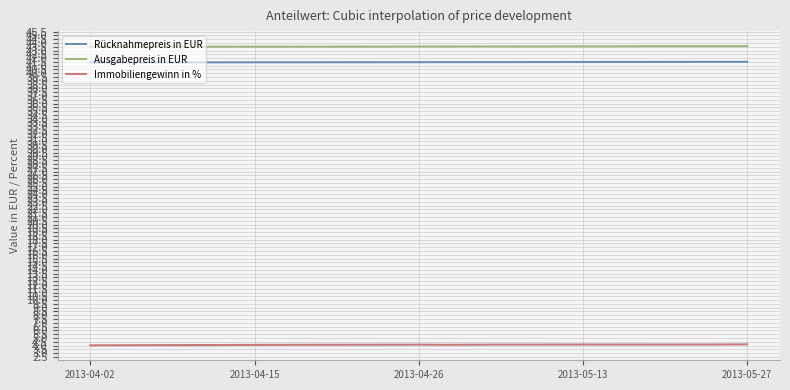

True or false: Ausgabepreis in EUR has more than 0 interior local peaks.

True